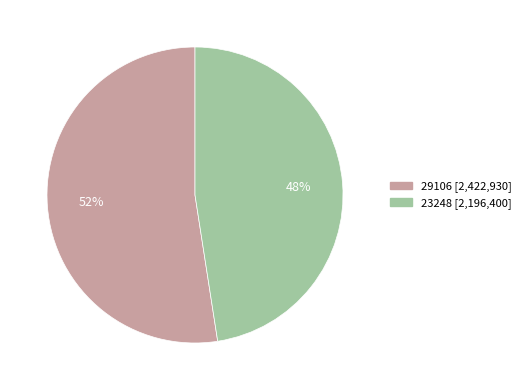

To the nearest percent, what portion does 29106 represent?

52%